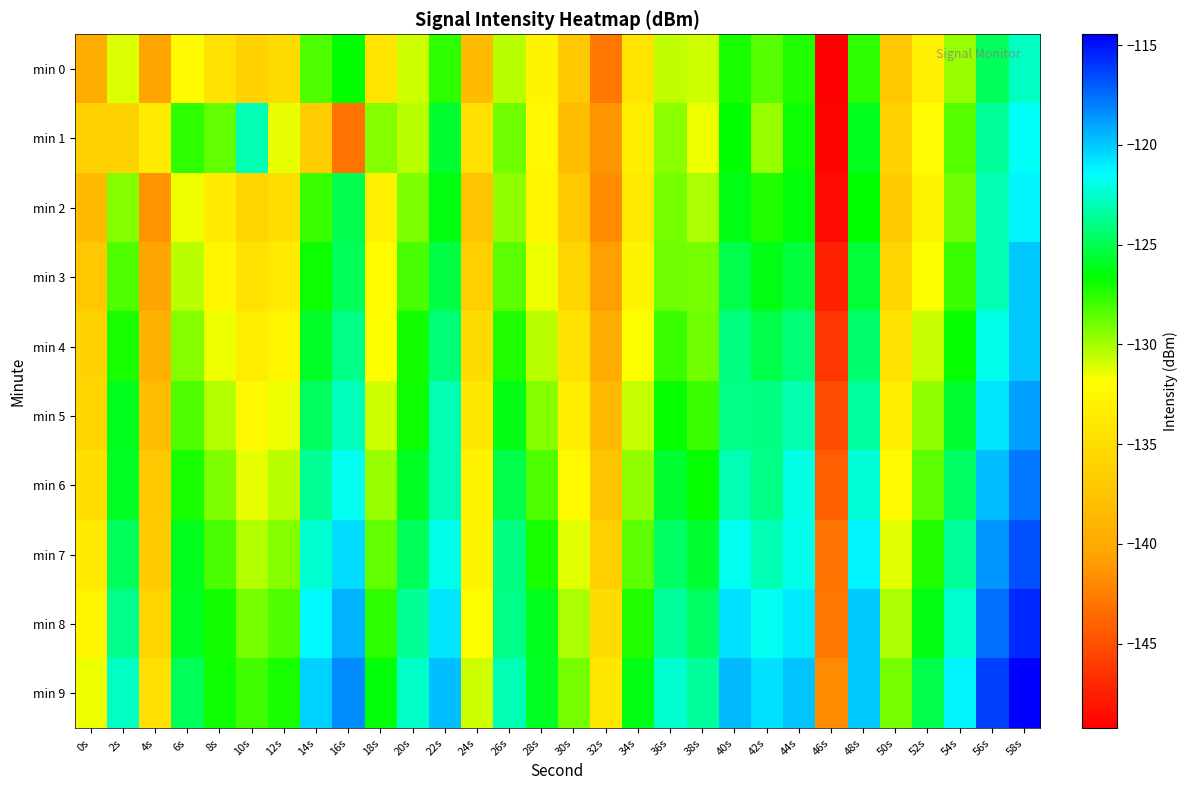

Reading left to right, transcribe all the data shown in this chart.

min 0: 0s=-139.8	2s=-131.2	4s=-140.4	6s=-132.3	8s=-134.7	10s=-136.1	12s=-135.2	14s=-128.2	16s=-126.7	18s=-134.4	20s=-130.9	22s=-127.5	24s=-138.2	26s=-130.4	28s=-133.1	30s=-137.0	32s=-142.9	34s=-134.4	36s=-130.5	38s=-130.8	40s=-127.1	42s=-128.4	44s=-127.2	46s=-149.2	48s=-127.6	50s=-137.1	52s=-133.3	54s=-129.7	56s=-124.8	58s=-122.7
min 1: 0s=-136.3	2s=-136.1	4s=-133.6	6s=-127.6	8s=-128.6	10s=-123.0	12s=-131.3	14s=-136.6	16s=-143.0	18s=-129.3	20s=-130.4	22s=-125.7	24s=-134.8	26s=-128.9	28s=-132.5	30s=-138.1	32s=-141.2	34s=-133.3	36s=-129.5	38s=-131.6	40s=-126.7	42s=-129.8	44s=-126.9	46s=-148.9	48s=-126.0	50s=-136.1	52s=-132.2	54s=-128.3	56s=-123.5	58s=-121.6
min 2: 0s=-138.2	2s=-129.3	4s=-141.5	6s=-131.6	8s=-133.7	10s=-135.8	12s=-134.9	14s=-127.9	16s=-125.0	18s=-133.1	20s=-129.2	22s=-126.3	24s=-137.5	26s=-129.6	28s=-132.7	30s=-136.8	32s=-141.9	34s=-133.9	36s=-129.0	38s=-130.1	40s=-126.2	42s=-127.3	44s=-126.5	46s=-148.6	48s=-126.7	50s=-136.8	52s=-132.9	54s=-128.9	56s=-123.0	58s=-121.1
min 3: 0s=-137.1	2s=-128.2	4s=-140.3	6s=-130.5	8s=-132.6	10s=-134.7	12s=-133.8	14s=-126.9	16s=-124.9	18s=-132.0	20s=-128.1	22s=-125.2	24s=-136.3	26s=-128.5	28s=-131.6	30s=-135.7	32s=-140.8	34s=-132.9	36s=-128.9	38s=-129.0	40s=-125.1	42s=-126.2	44s=-125.3	46s=-147.5	48s=-125.6	50s=-135.7	52s=-131.8	54s=-127.9	56s=-122.9	58s=-120.0
min 4: 0s=-136.0	2s=-127.1	4s=-139.2	6s=-129.3	8s=-131.5	10s=-133.6	12s=-132.7	14s=-125.8	16s=-123.9	18s=-131.9	20s=-127.0	22s=-124.1	24s=-135.2	26s=-127.3	28s=-130.5	30s=-134.6	32s=-139.7	34s=-131.8	36s=-127.9	38s=-128.9	40s=-124.0	42s=-125.1	44s=-124.2	46s=-146.3	48s=-124.5	50s=-134.6	52s=-130.7	54s=-126.8	56s=-121.9	58s=-119.9
min 5: 0s=-135.9	2s=-126.0	4s=-138.1	6s=-128.2	8s=-130.3	10s=-132.5	12s=-131.6	14s=-124.7	16s=-122.8	18s=-130.9	20s=-126.9	22s=-123.0	24s=-134.1	26s=-126.2	28s=-129.3	30s=-133.5	32s=-138.6	34s=-130.7	36s=-126.8	38s=-127.9	40s=-123.9	42s=-124.0	44s=-123.1	46s=-145.2	48s=-123.3	50s=-133.5	52s=-129.6	54s=-125.7	56s=-120.8	58s=-118.9
min 6: 0s=-134.9	2s=-125.9	4s=-137.0	6s=-127.1	8s=-129.2	10s=-131.3	12s=-130.5	14s=-123.6	16s=-121.7	18s=-129.8	20s=-125.9	22s=-122.9	24s=-133.0	26s=-125.1	28s=-128.2	30s=-132.3	32s=-137.5	34s=-129.6	36s=-125.7	38s=-126.8	40s=-122.9	42s=-123.9	44s=-122.0	46s=-144.1	48s=-122.2	50s=-132.3	52s=-128.5	54s=-124.6	56s=-119.7	58s=-117.8
min 7: 0s=-133.8	2s=-124.9	4s=-136.9	6s=-126.0	8s=-128.1	10s=-130.2	12s=-129.3	14s=-122.5	16s=-120.6	18s=-128.7	20s=-124.8	22s=-121.9	24s=-132.9	26s=-124.0	28s=-127.1	30s=-131.2	32s=-136.3	34s=-128.5	36s=-124.6	38s=-125.7	40s=-121.8	42s=-122.9	44s=-121.9	46s=-143.0	48s=-121.1	50s=-131.2	52s=-127.3	54s=-123.5	56s=-118.6	58s=-116.7
min 8: 0s=-132.7	2s=-123.8	4s=-135.9	6s=-125.9	8s=-127.0	10s=-129.1	12s=-128.2	14s=-121.3	16s=-119.5	18s=-127.6	20s=-123.7	22s=-120.8	24s=-131.9	26s=-123.9	28s=-126.0	30s=-130.1	32s=-135.2	34s=-127.3	36s=-123.5	38s=-124.6	40s=-120.7	42s=-121.8	44s=-120.9	46s=-142.9	48s=-120.0	50s=-130.1	52s=-126.2	54s=-122.3	56s=-117.5	58s=-115.6
min 9: 0s=-131.6	2s=-122.7	4s=-134.8	6s=-124.9	8s=-126.9	10s=-128.0	12s=-127.1	14s=-120.2	16s=-118.3	18s=-126.5	20s=-122.6	22s=-119.7	24s=-130.8	26s=-122.9	28s=-125.9	30s=-129.0	32s=-134.1	34s=-126.2	36s=-122.3	38s=-123.5	40s=-119.6	42s=-120.7	44s=-119.8	46s=-141.9	48s=-119.9	50s=-129.0	52s=-125.1	54s=-121.2	56s=-116.3	58s=-114.5